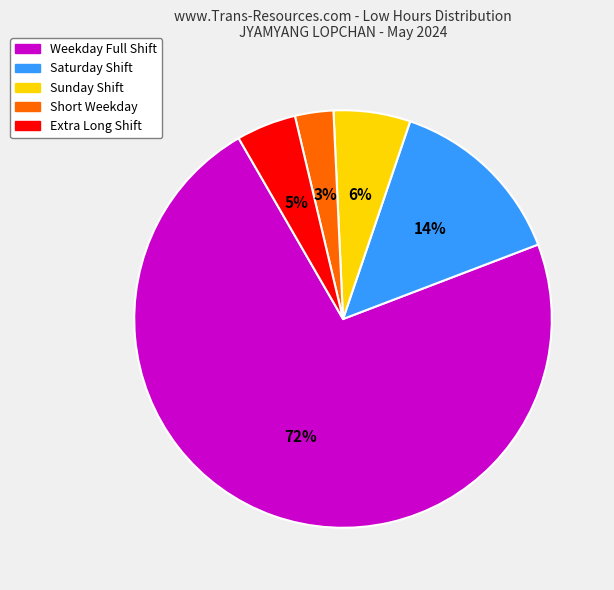

To the nearest percent, what is the difference between the largest and smallest slice percentages?

69%